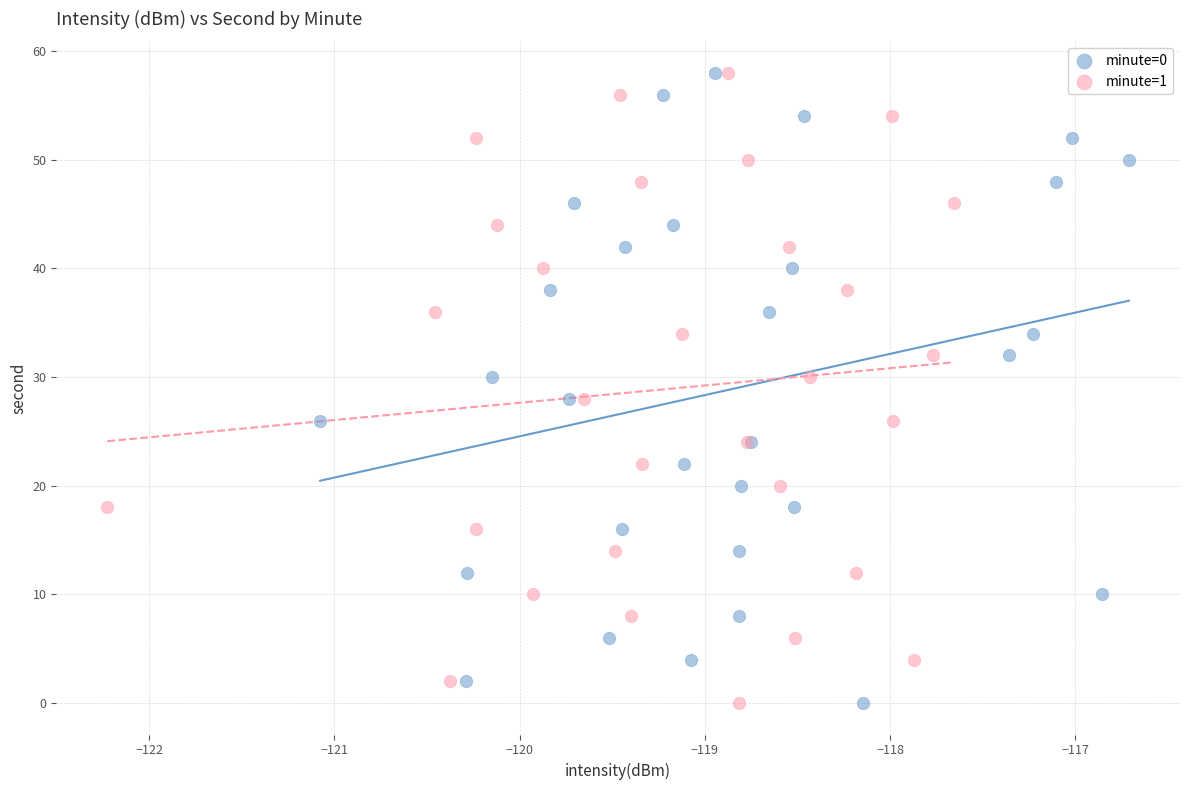

What are all the series names shown in the legend?

minute=0, minute=1